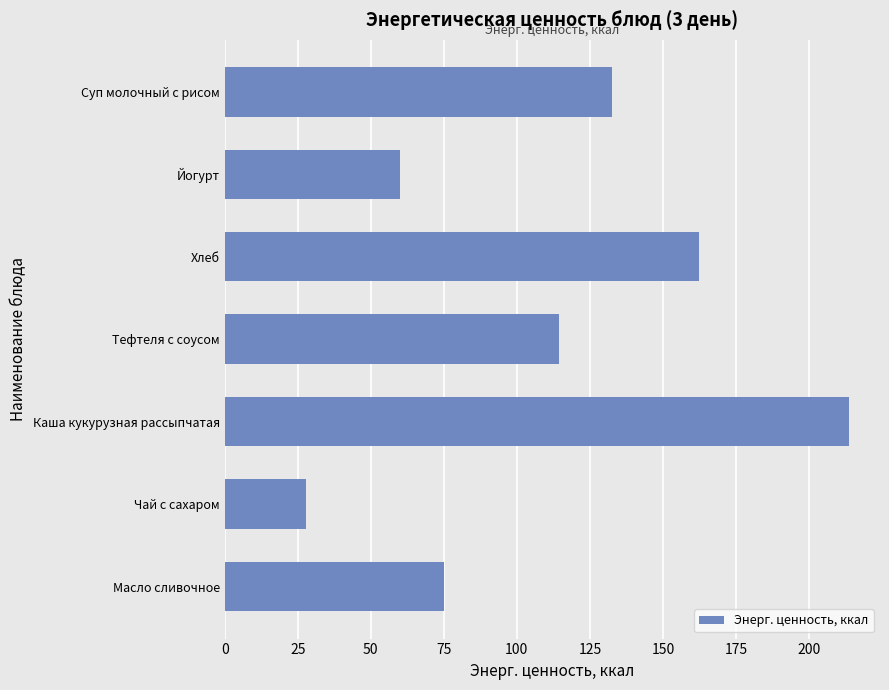

What is the value of the 6th bar from the top?

28.0